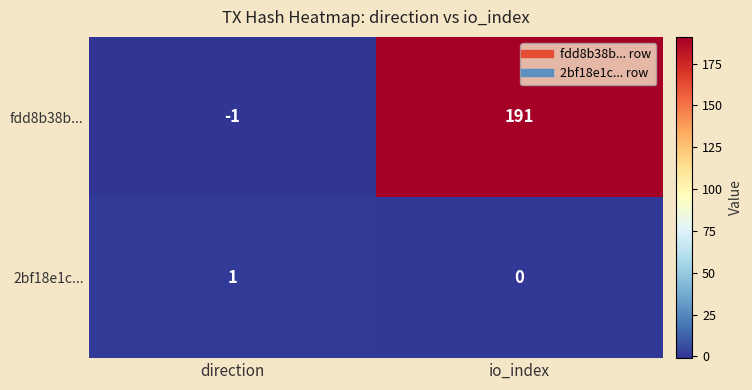

Reading right to left, list all the values displayed in this chart.

fdd8b38b...: io_index=191	direction=-1
2bf18e1c...: io_index=0	direction=1